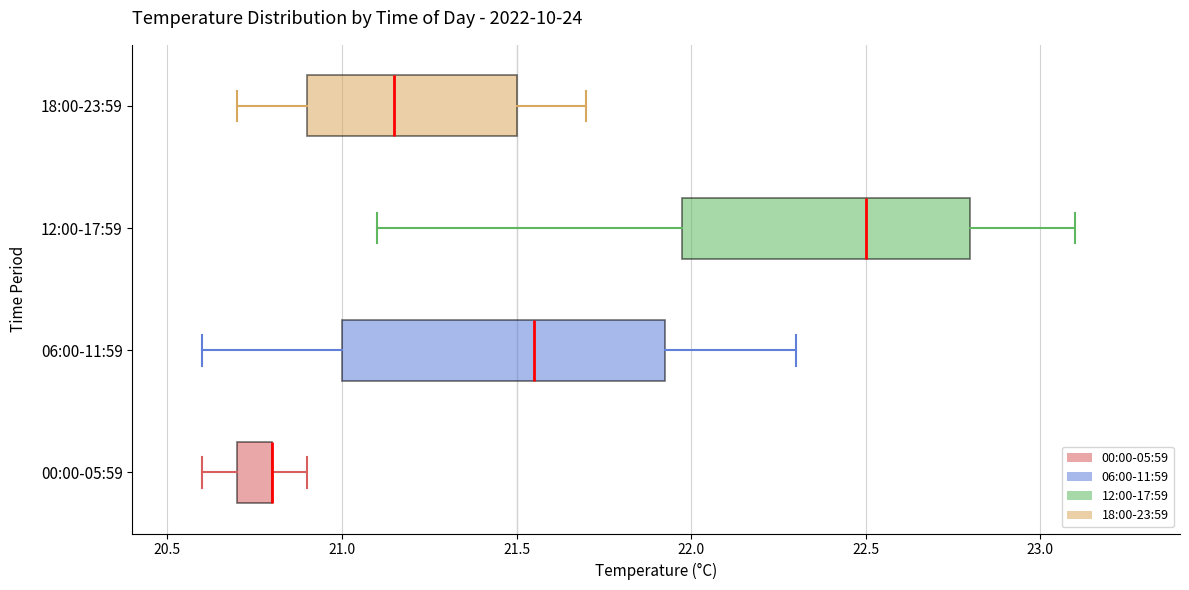

Comparing the boxes themselves (not the whiskers), which one is the widest?

06:00-11:59